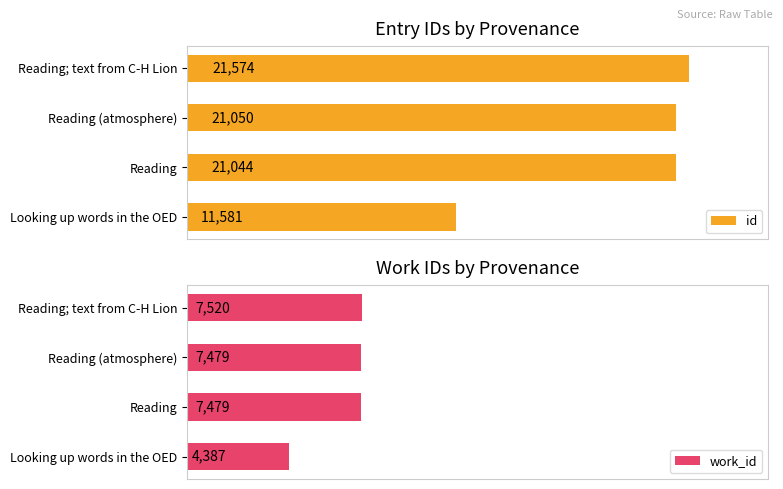

At which label is id closest to 16577?

Reading